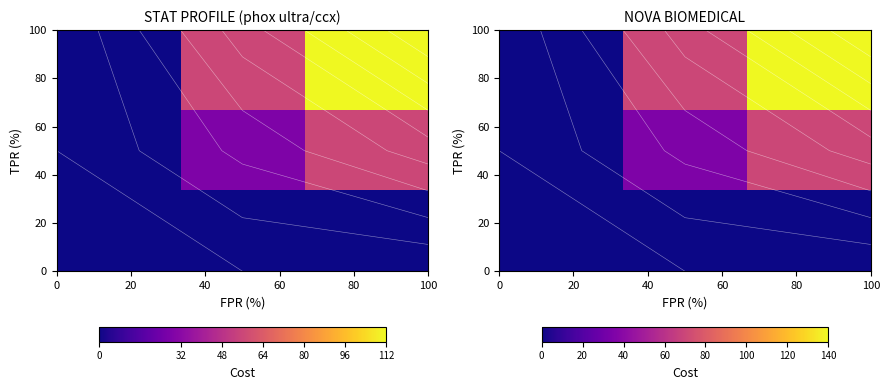

At which category is the sum across all series the highest?

40